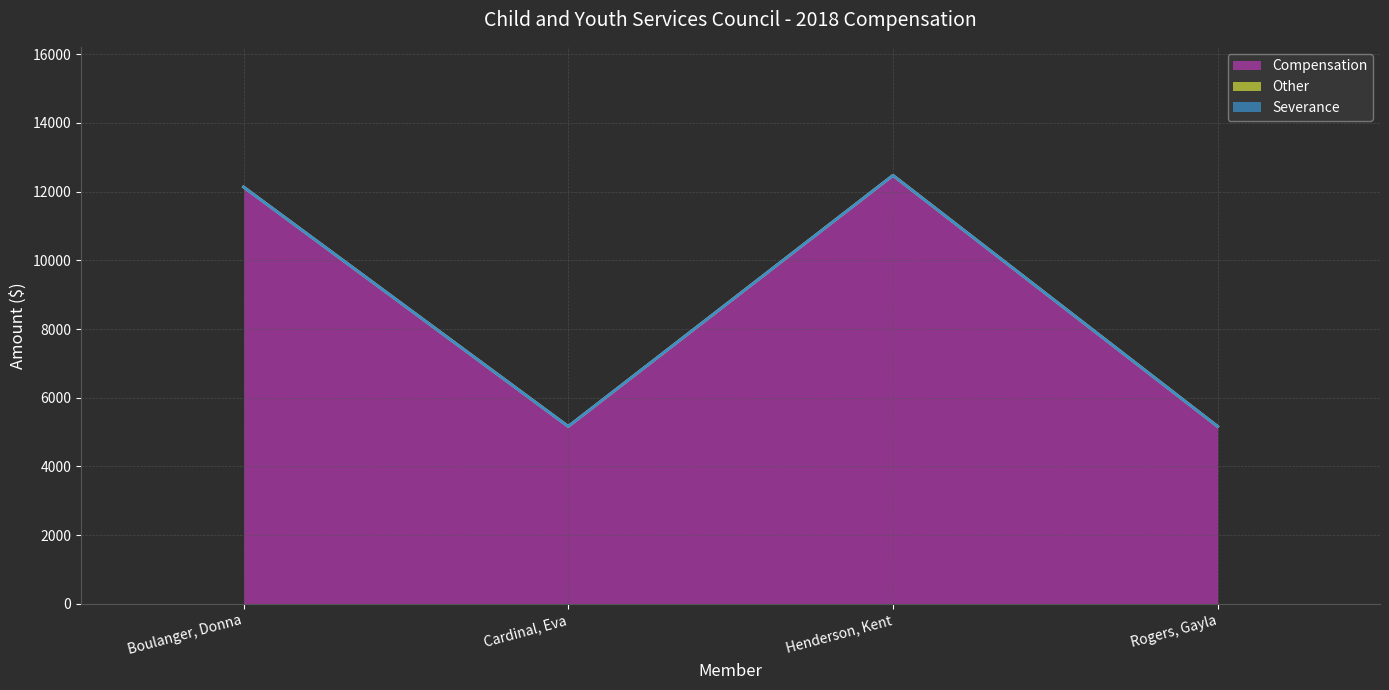

True or false: Compensation (line) and Other (line) intersect in this chart.

False